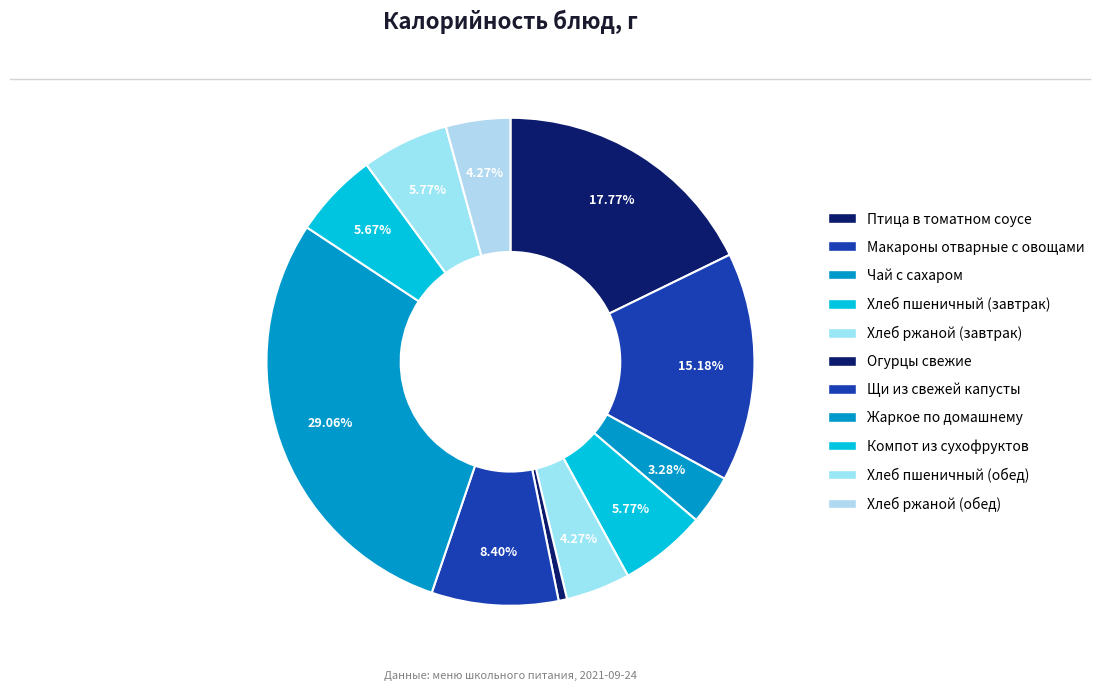

Approximately how many times larger is the value at Птица в томатном соусе compared to Хлеб ржаной (завтрак)?

4.2